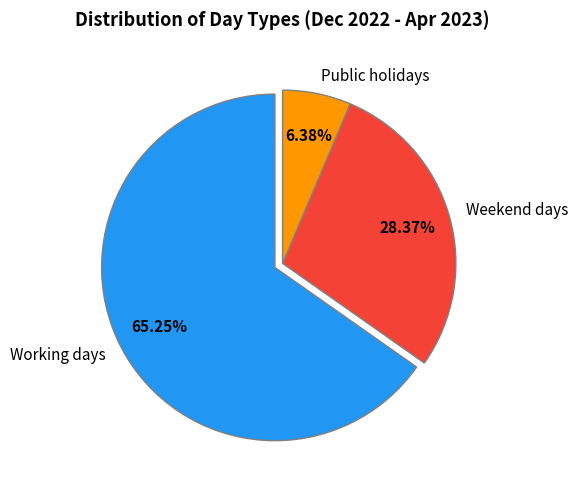

Which slice is the smallest?

Public holidays